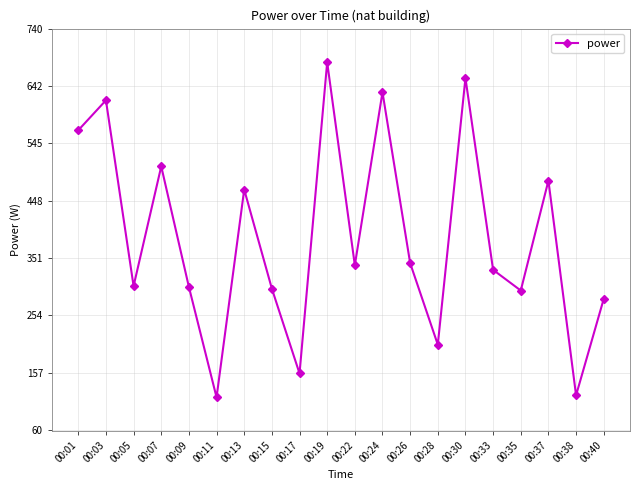

At which category does the chart reach its peak across all series?

00:19